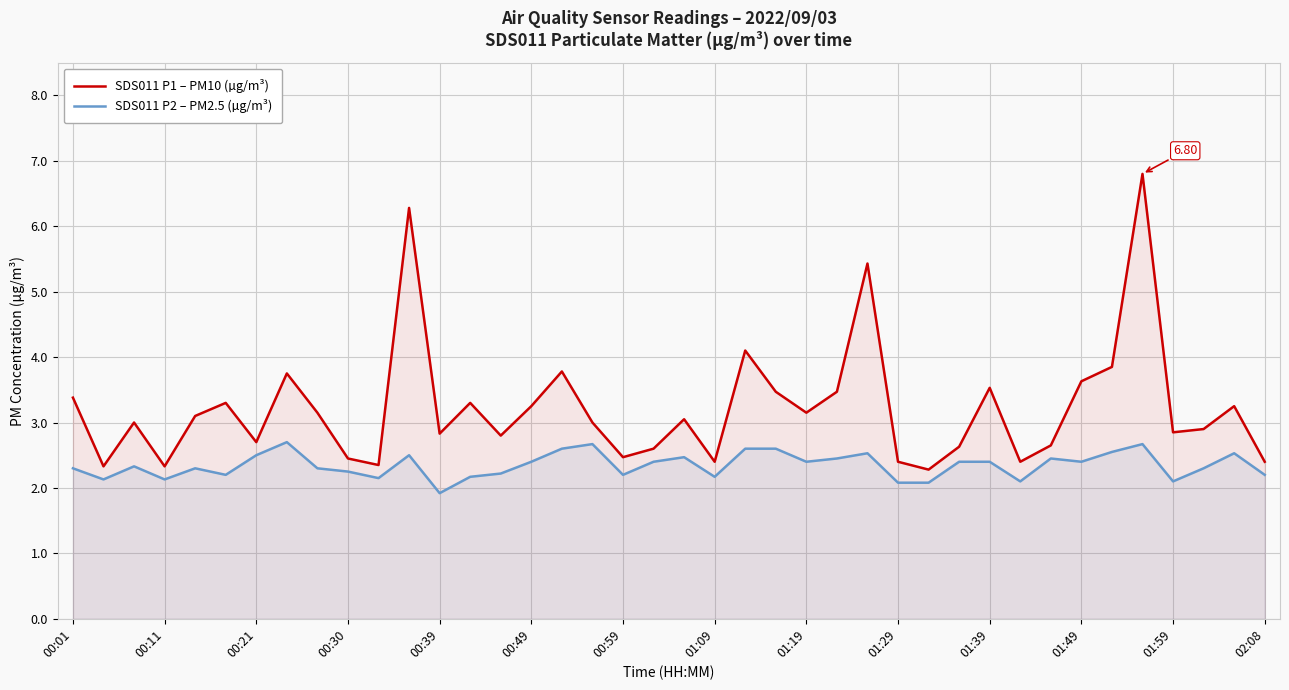

What is the sum of the SDS011 P1 – PM10 (µg/m³) values at 35 and 23?

10.3